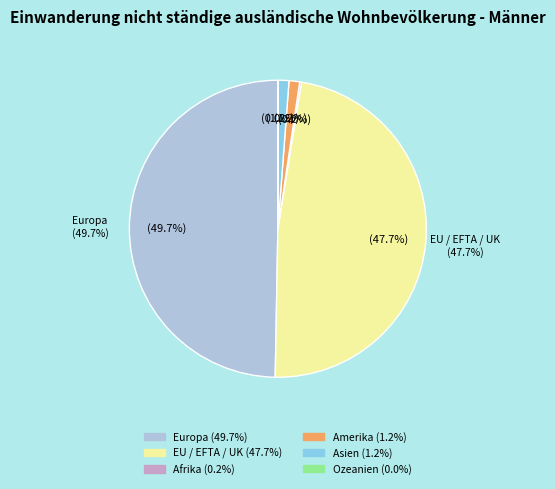

True or false: Europa accounts for 50% of the total.

True